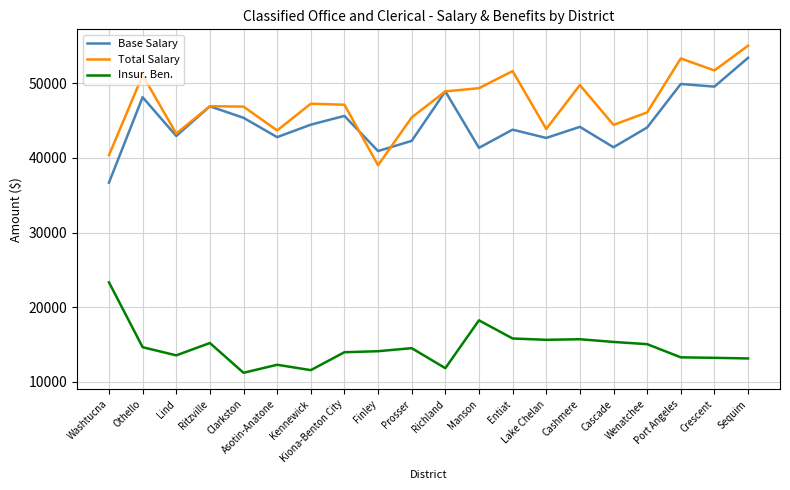

True or false: Total Salary and Insur. Ben. cross at least once.

False